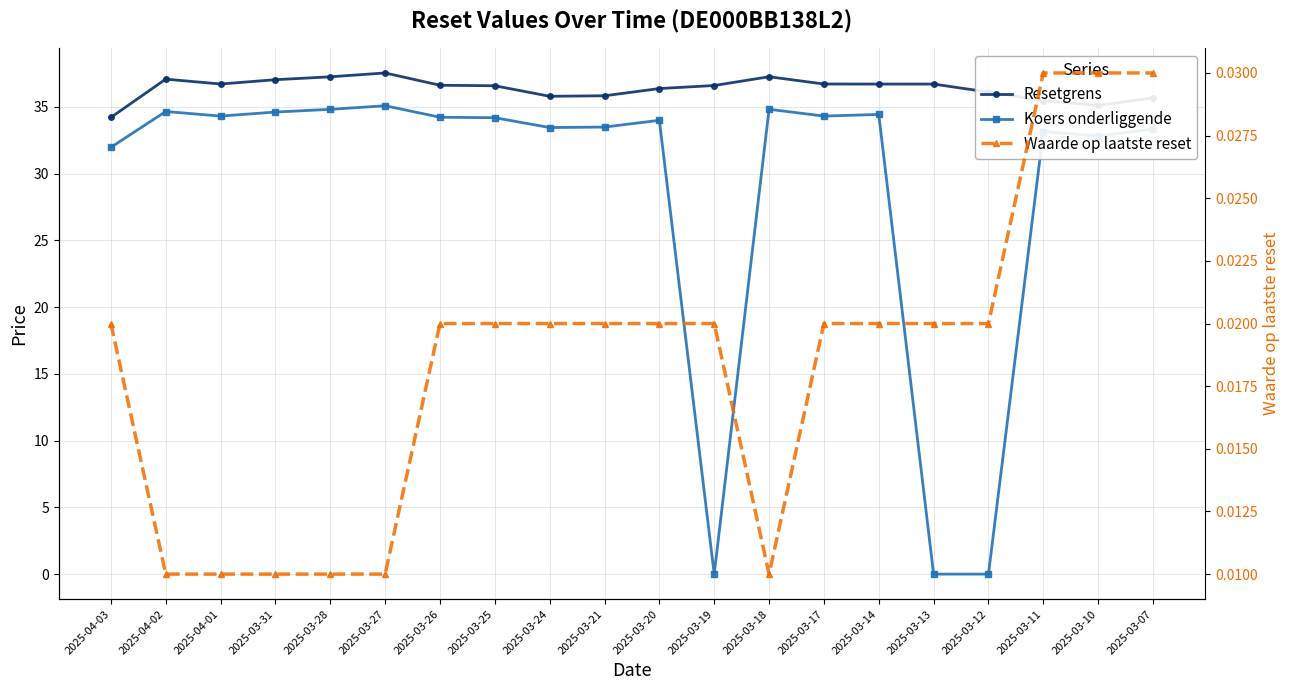

What is the value of the Resetgrens point at the 13th from the left?

37.3